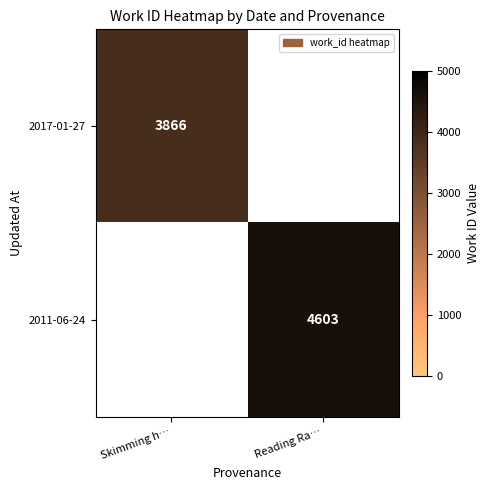

What is the greatest value displayed?

4603.0